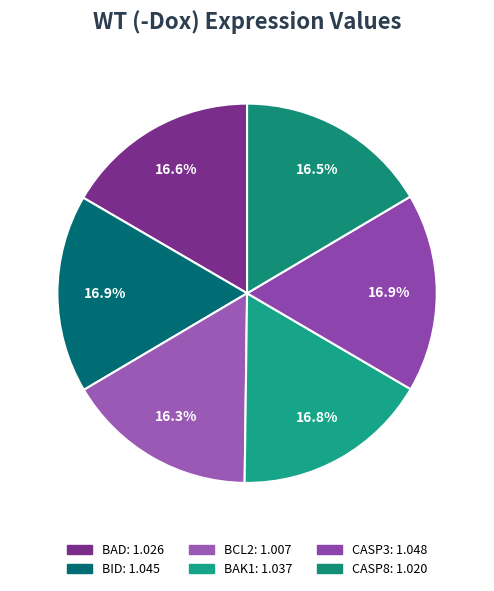

Count the number of slices in the pie.

6